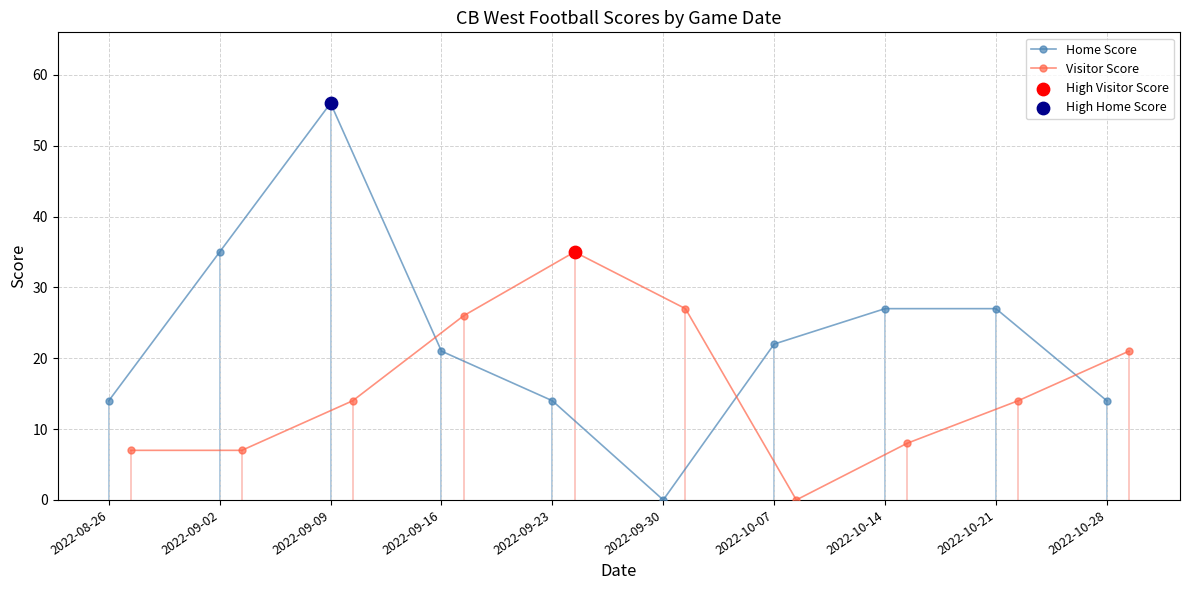

What is the value of the Home Score point at the 5th from the left?

14